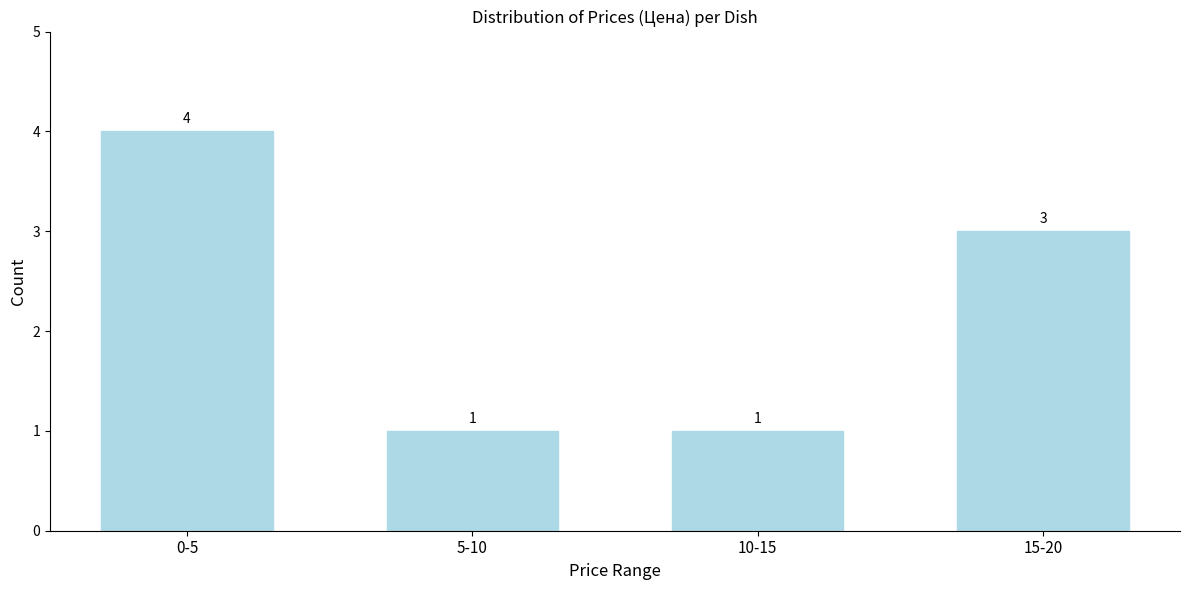

Reading left to right, extract all data points from this chart.

0-5=4	5-10=1	10-15=1	15-20=3